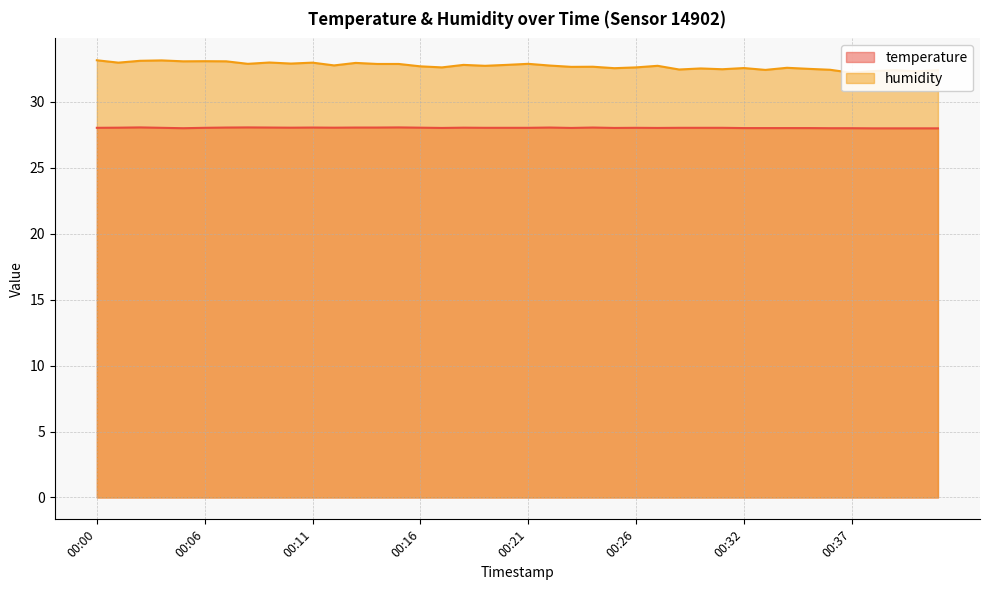

Where does the temperature series first go above 28?

00:00